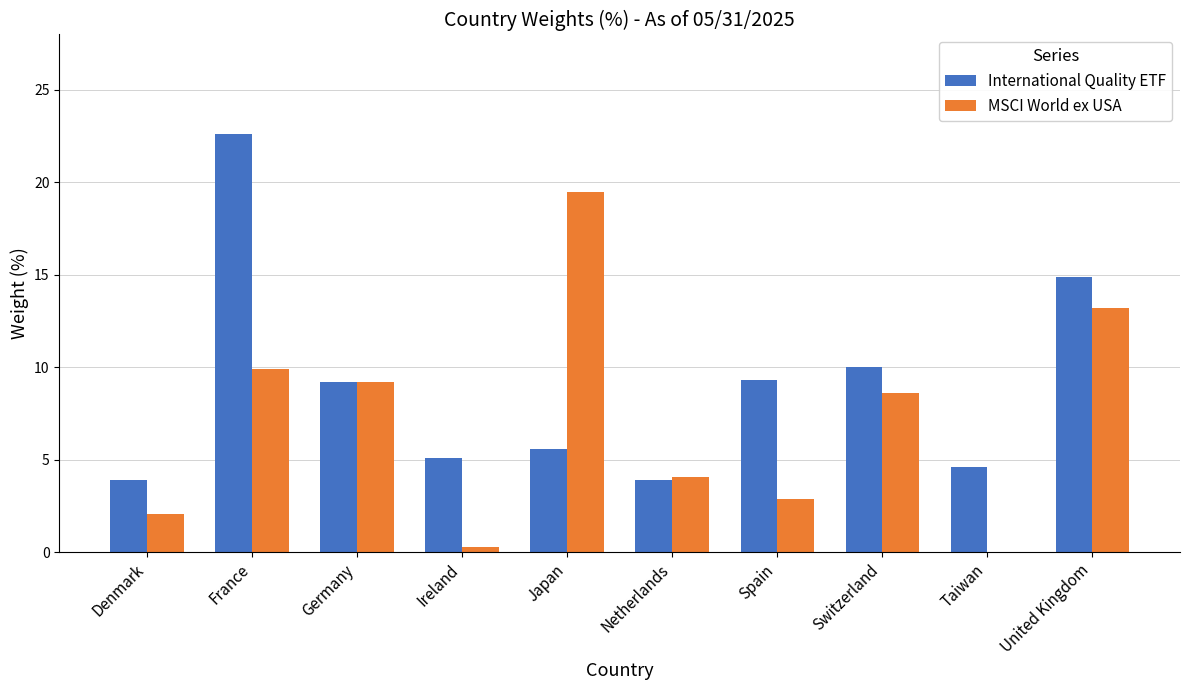

True or false: International Quality ETF has a value of 8.2 at Taiwan.

False